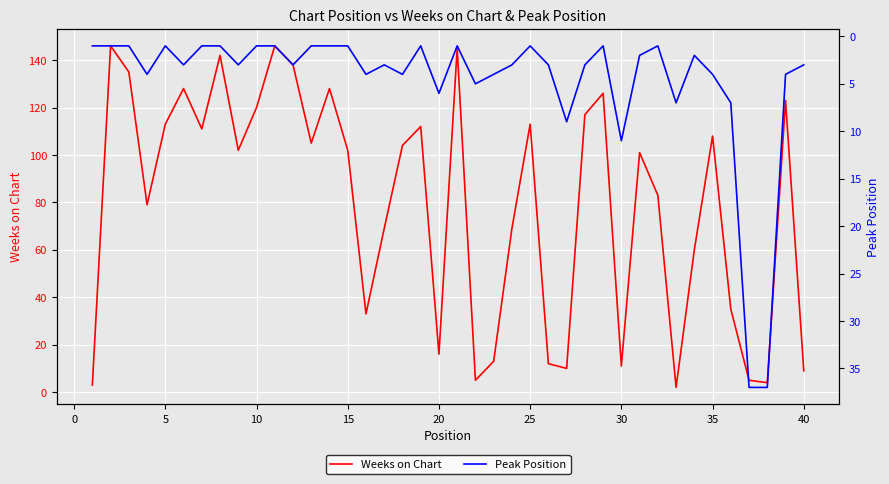

The value of Peak Position at 38 is 5. True or false?

False